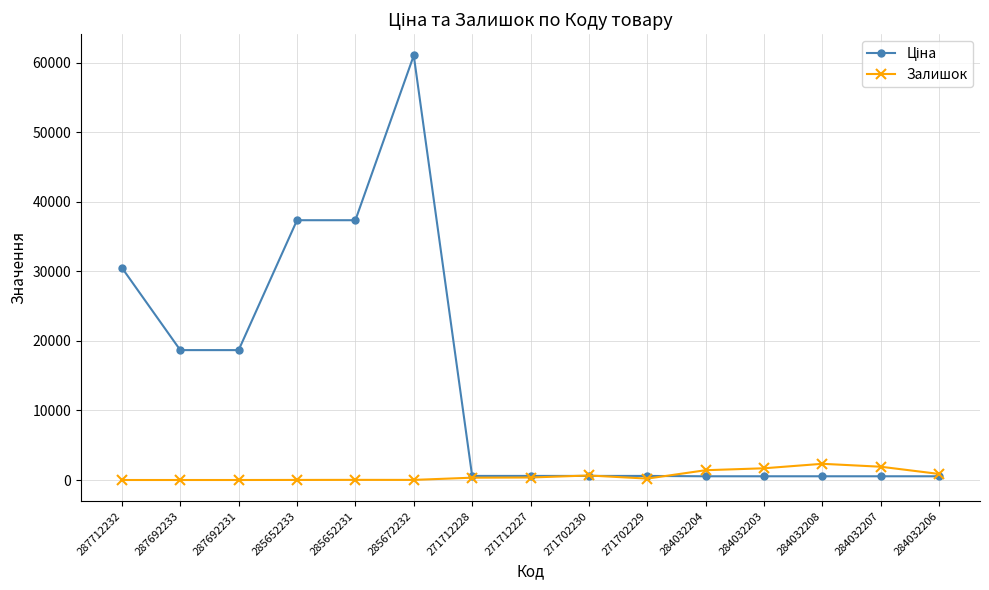

Is it true that Залишок equals 1685.0 at 284032203?

True